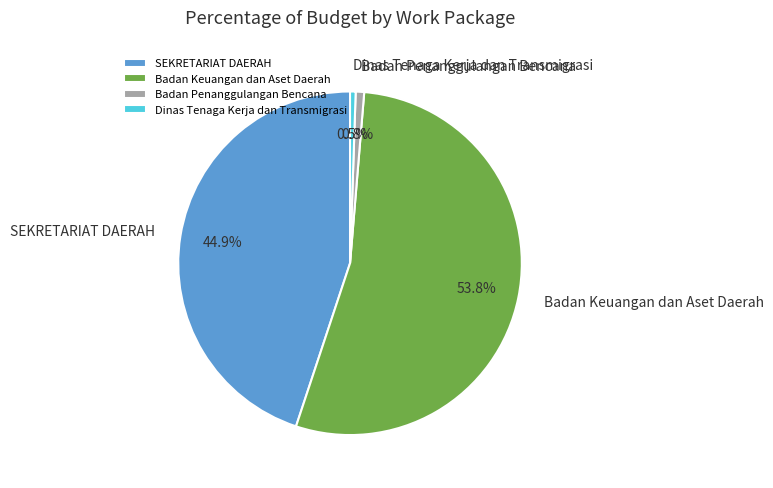

How many slices are in this pie chart?

4